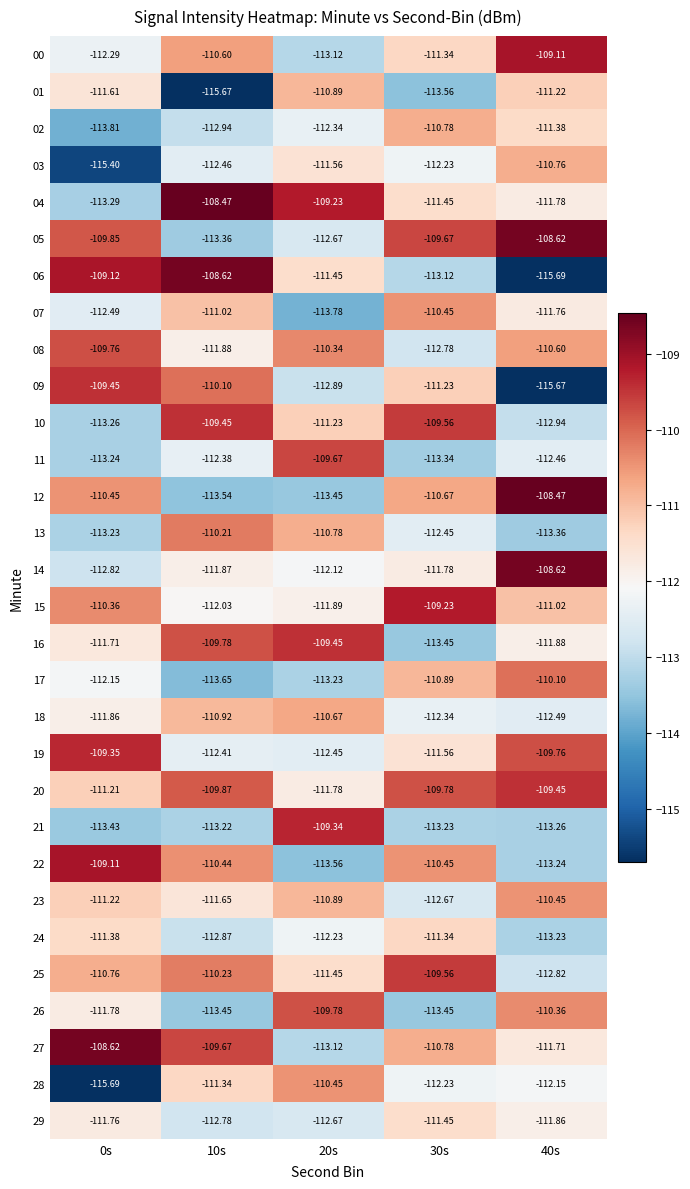

Is the value of 21 at 0s greater than the value of 04 at 30s?

No